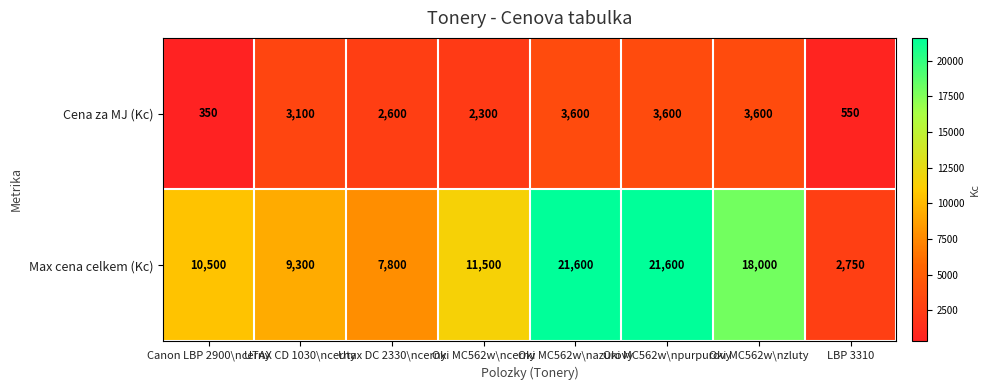

What is the average value of the Max cena celkem (Kc) series?

12881